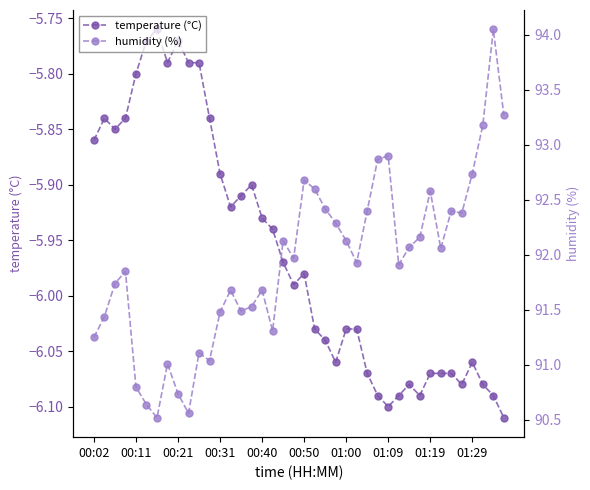

Which has a higher value, 36 or 26?

36